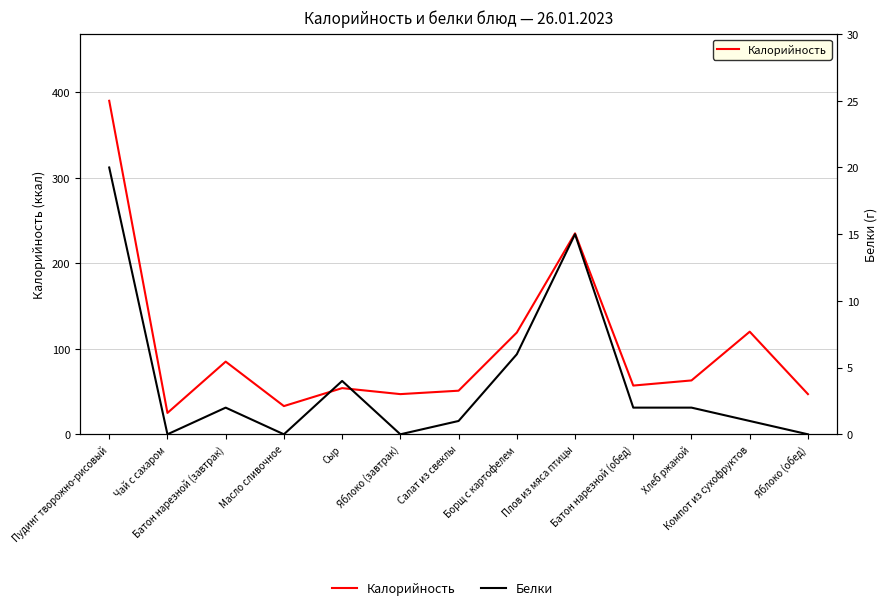

What is the approximate value of Калорийность at Хлеб ржаной, to the nearest 5?

65